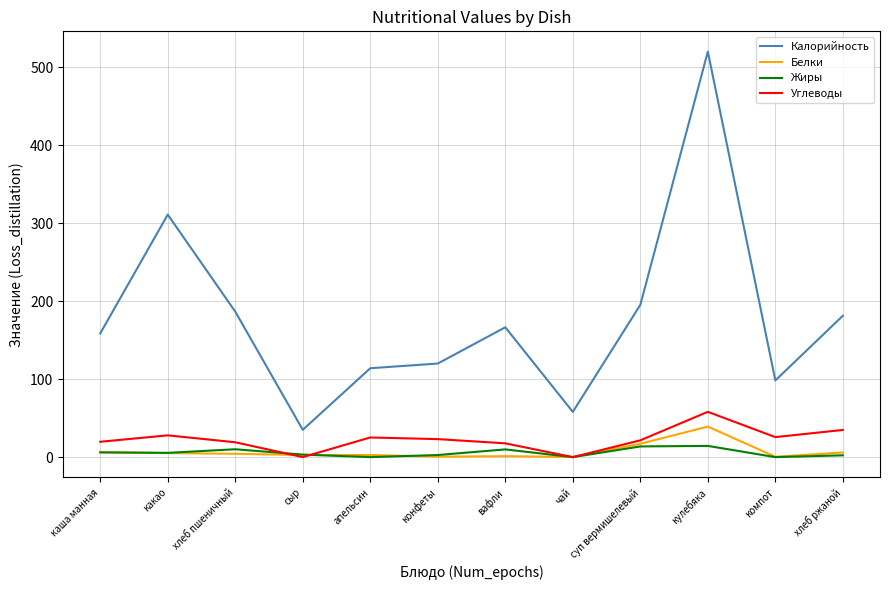

What is the total value across all series at вафли?

195.3